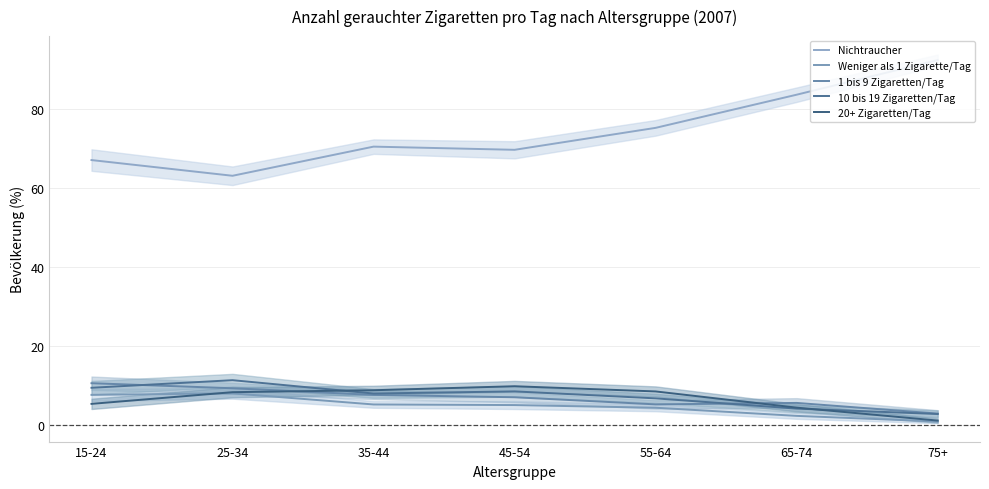

True or false: 1 bis 9 Zigaretten/Tag and Weniger als 1 Zigarette/Tag intersect in this chart.

False